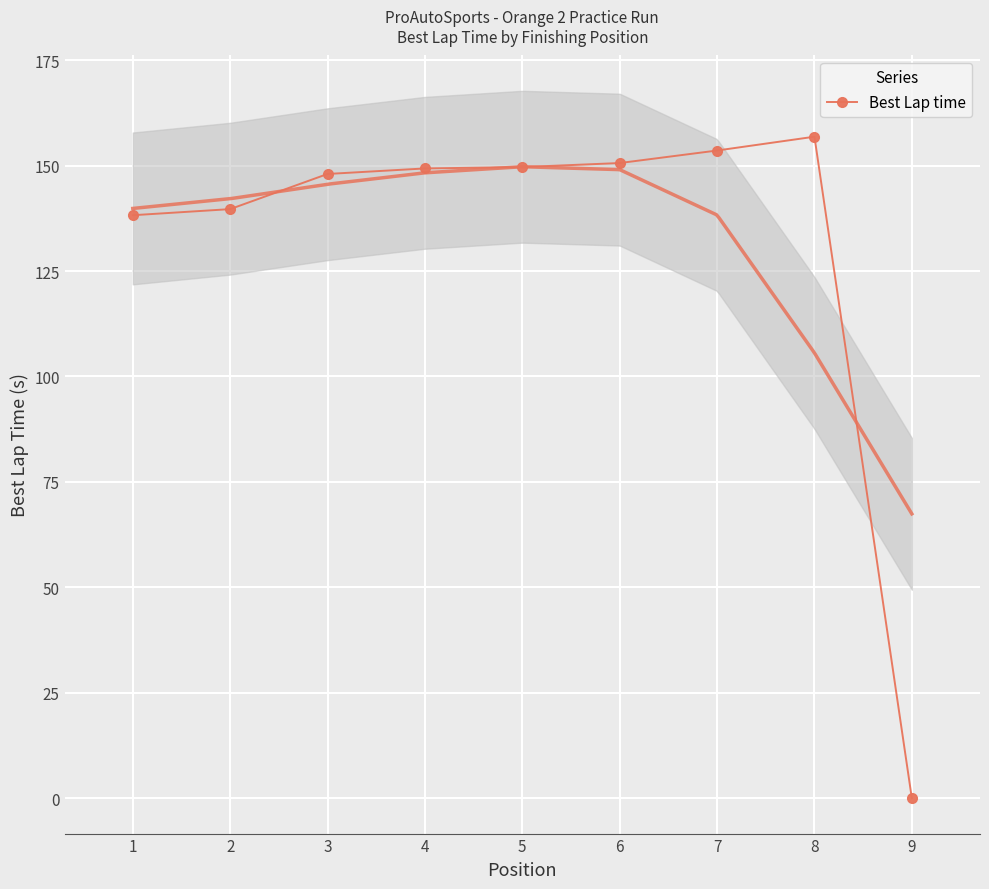

The chart shows a value of 83.6 at 1. True or false?

False